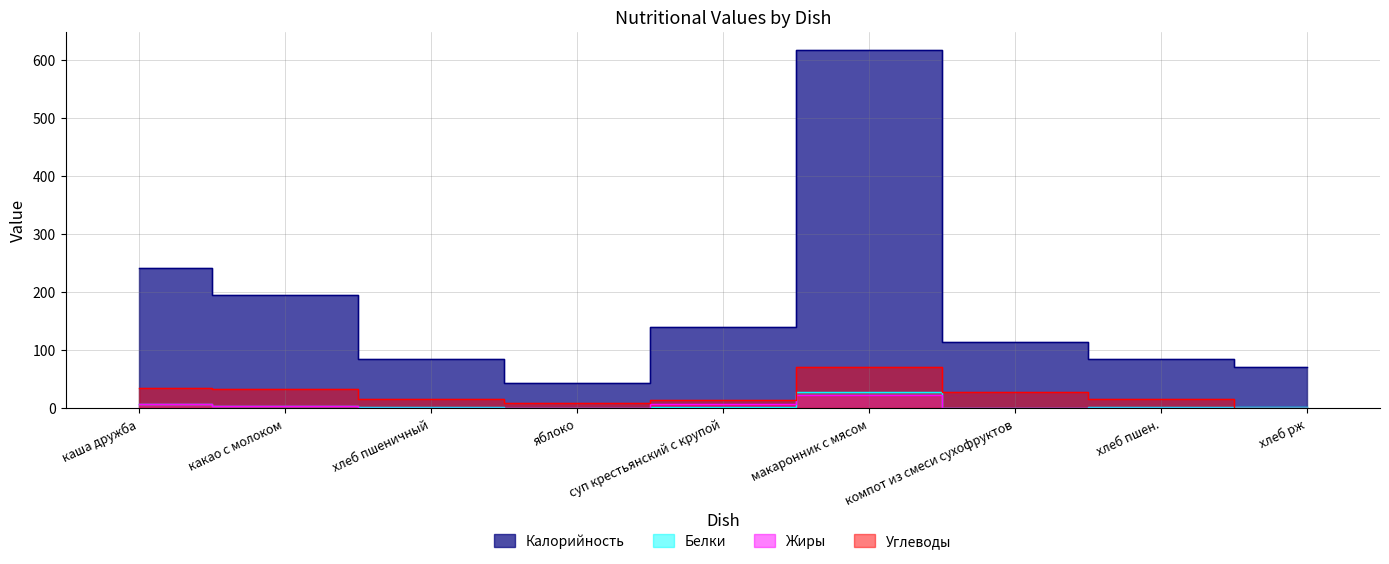

Count the number of data series in this chart.

4